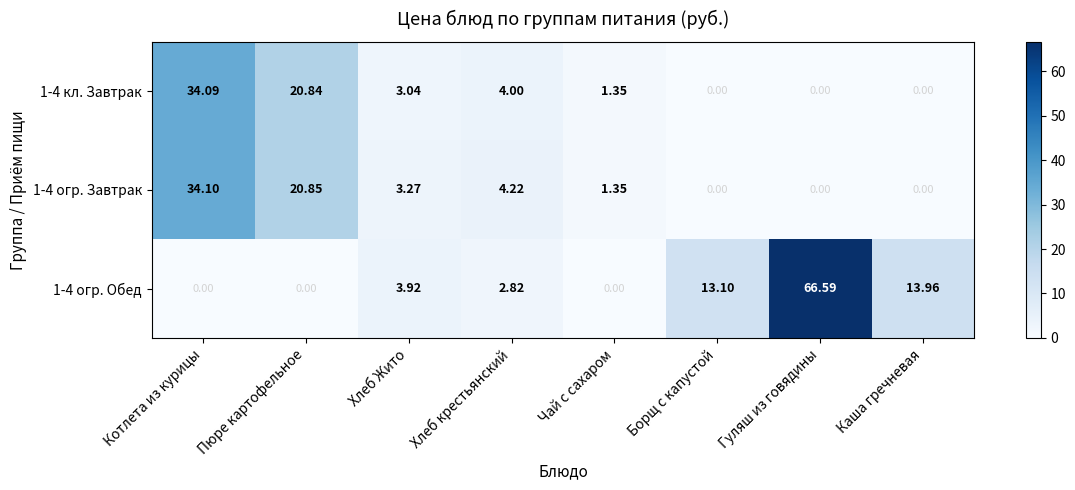

Which label corresponds to the largest value in the chart?

Гуляш из говядины